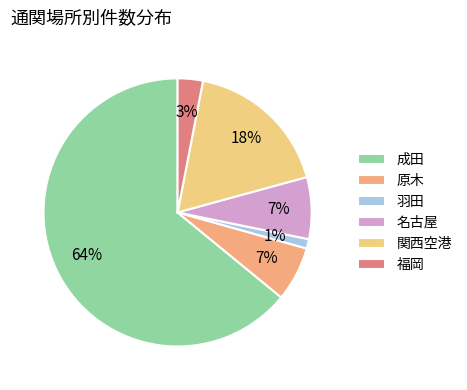

To the nearest percent, what is the combined percentage of 関西空港 and 羽田?

19%